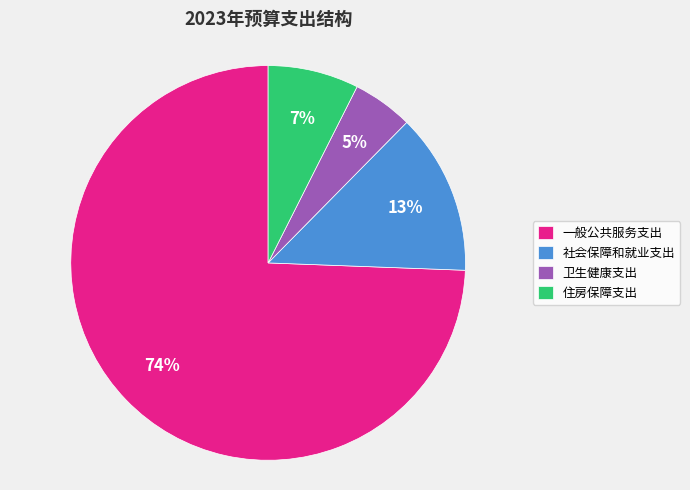

To the nearest percent, what is the average slice percentage?

25%